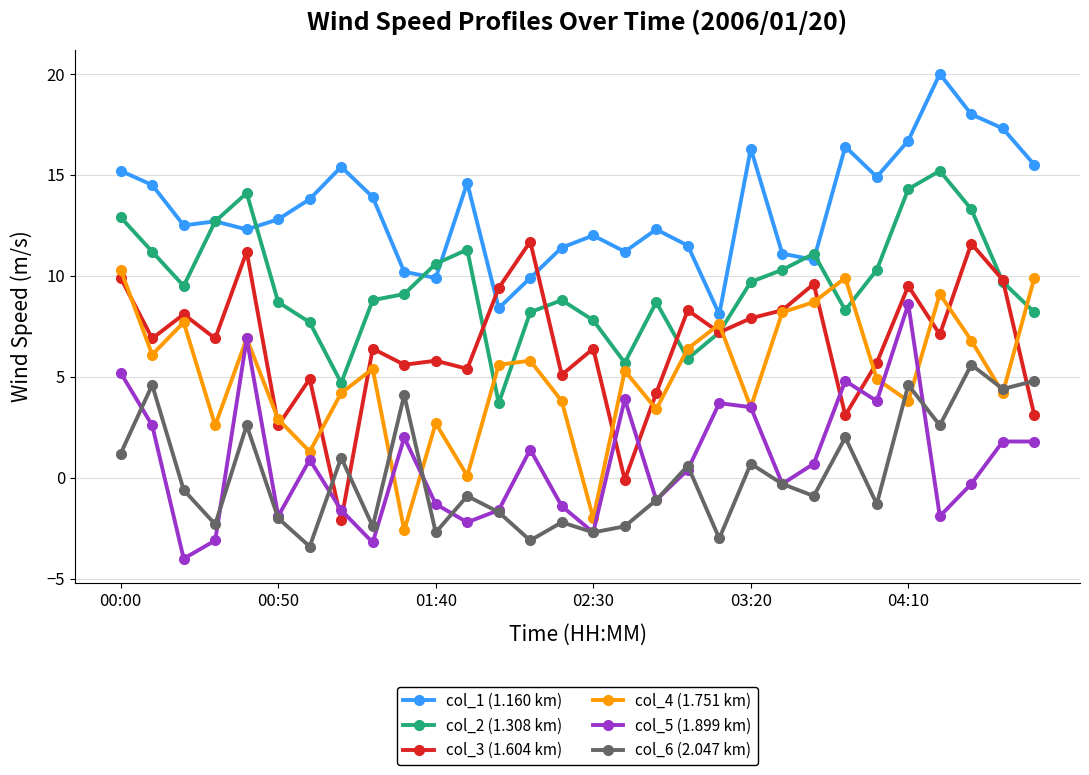

Which series has the largest range (max minus min)?

col_3 (1.604 km)